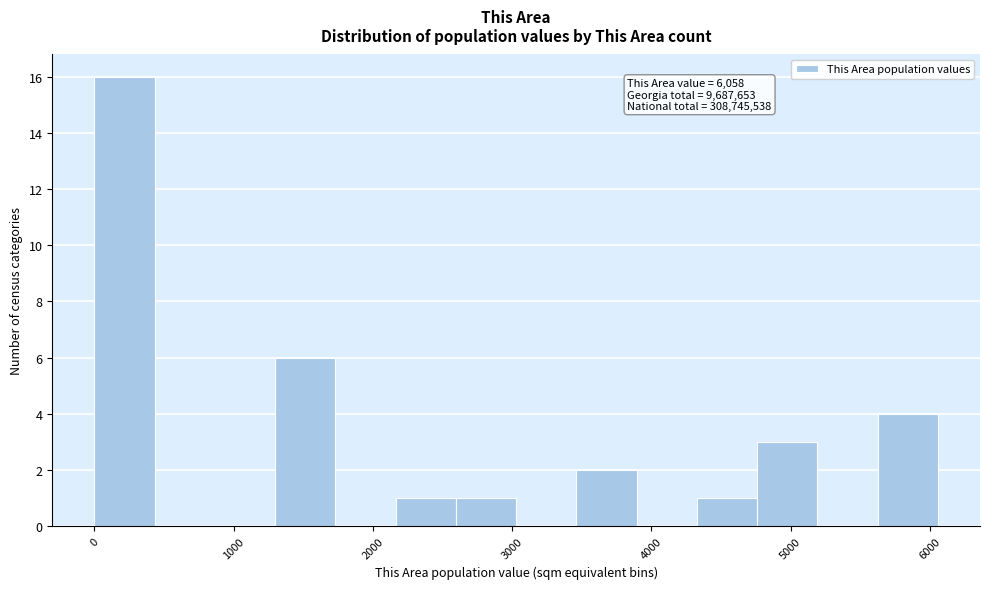

Over which range of the x-axis is the bar tallest?

0 to 400